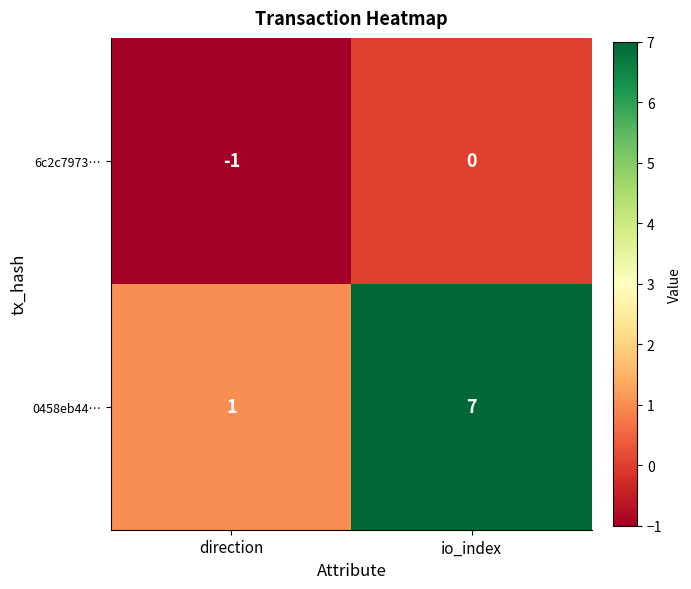

The 6c2c7973… series shows -1 at direction. True or false?

True